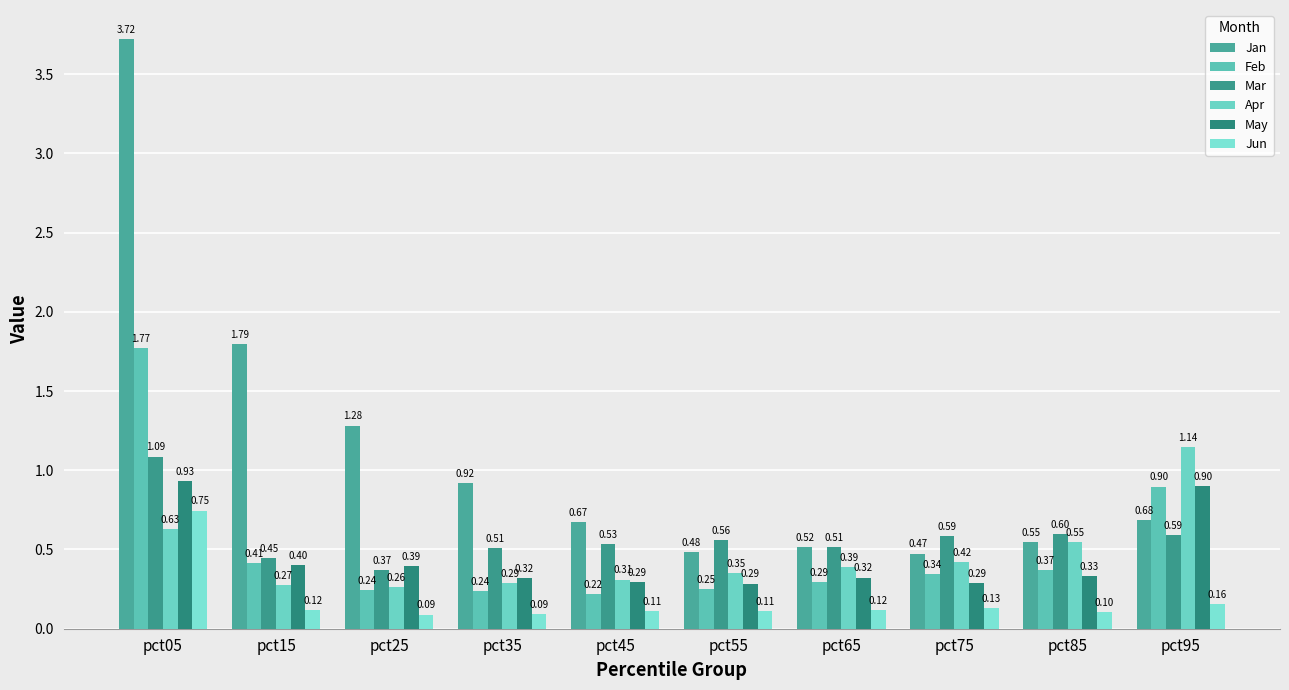

How many distinct data groups are displayed?

6